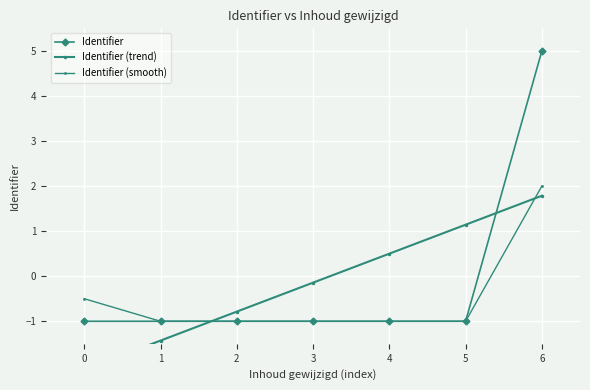

The Identifier series shows 5.0 at 6. True or false?

True